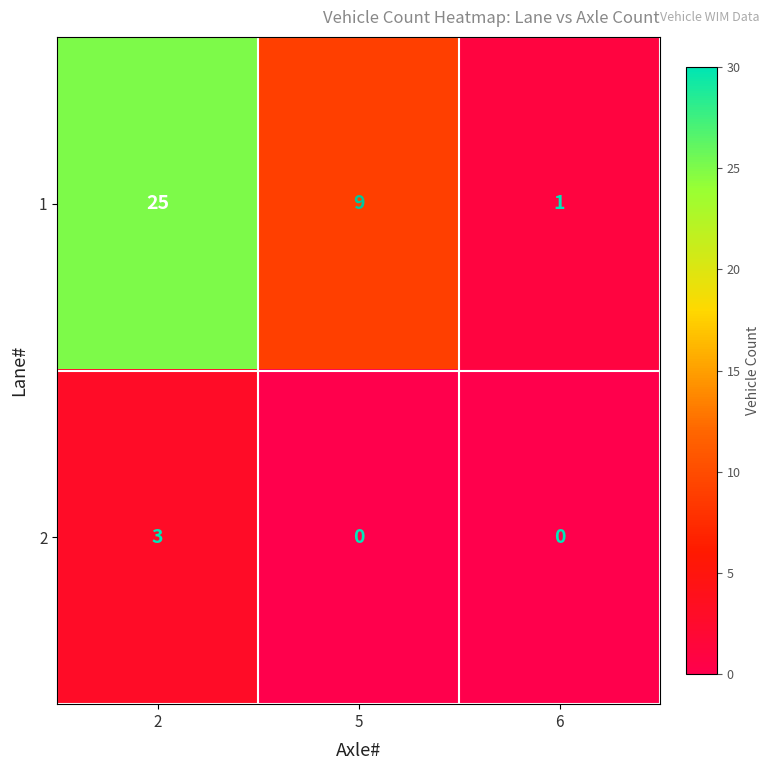

How many series are shown in this chart?

2